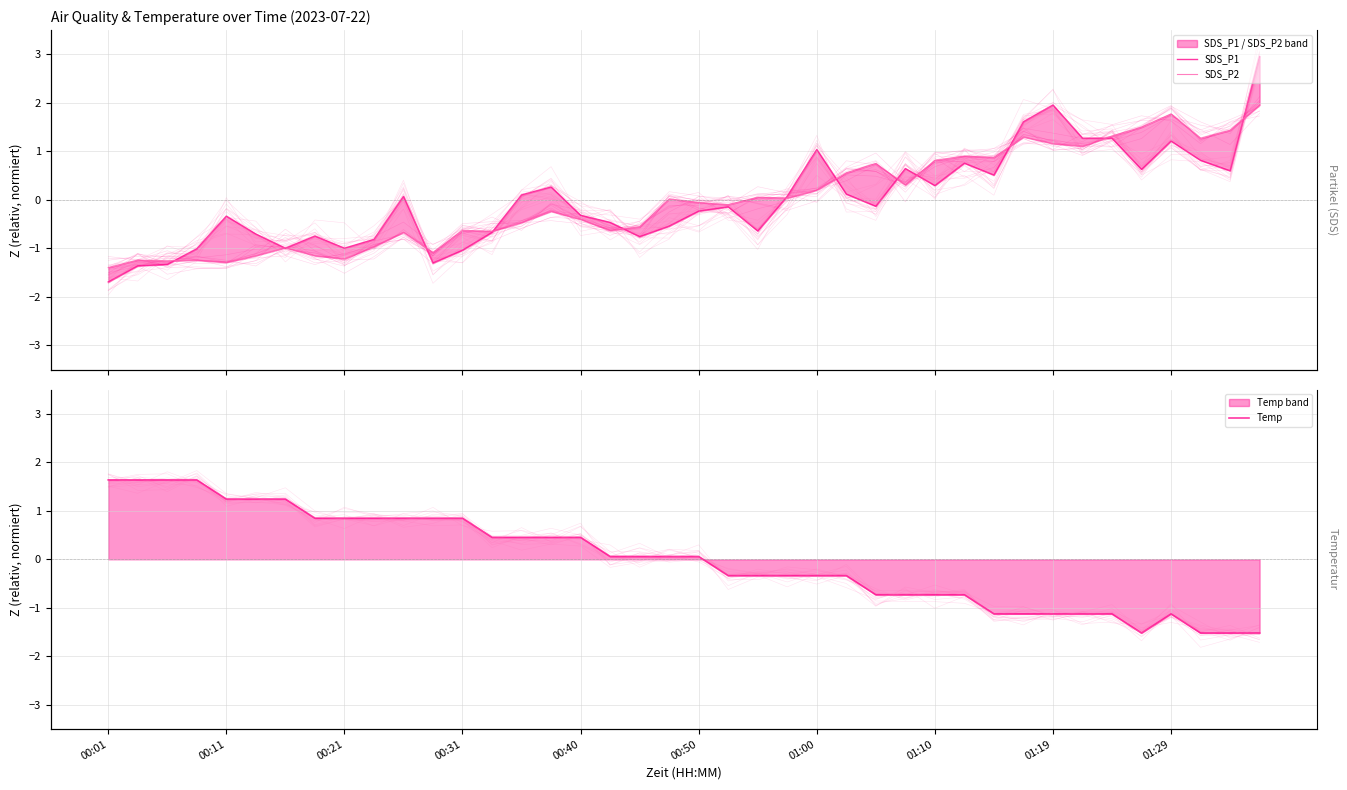

What is the greatest value displayed?

3.0